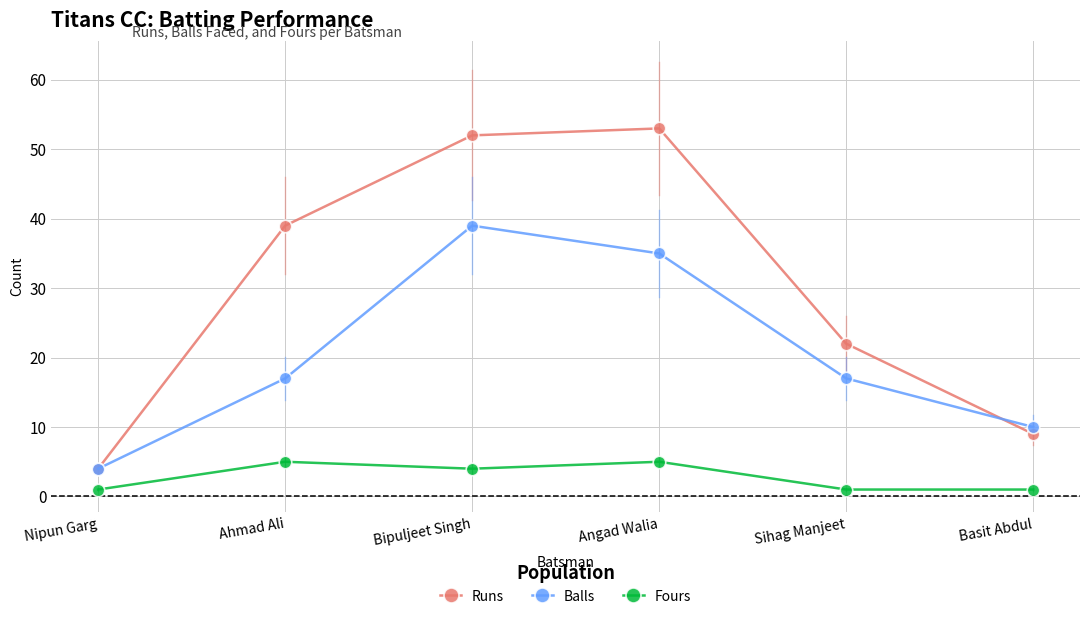

What is the sum of the Balls values at Bipuljeet Singh and Angad Walia?

74